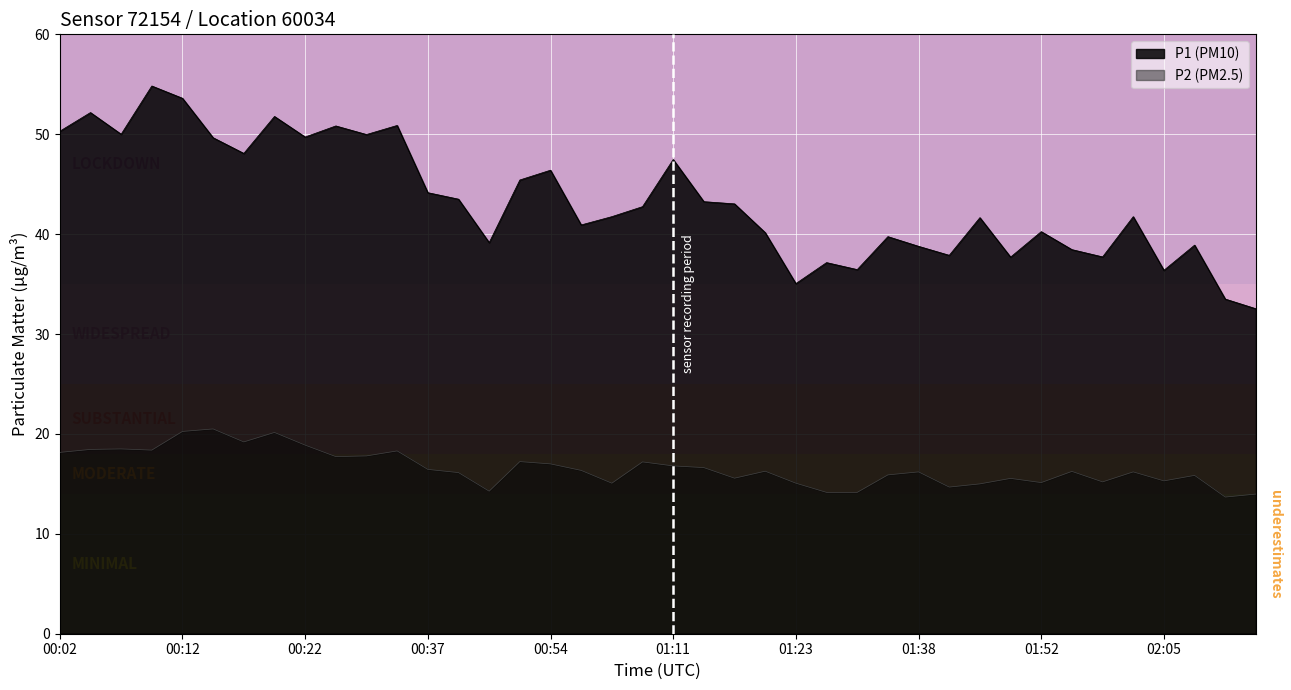

What are all the series names shown in the legend?

P1, P2